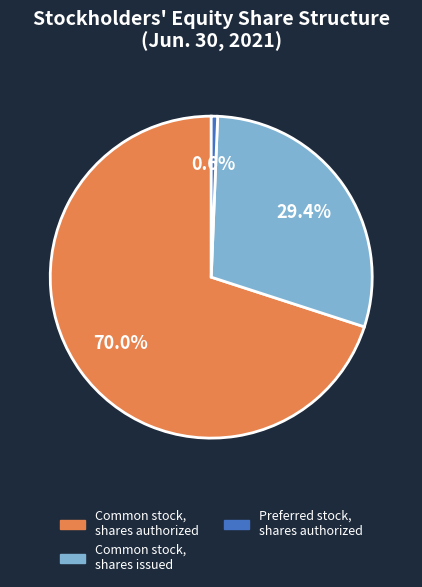

To the nearest percent, what is the difference between the largest and smallest slice percentages?

69%